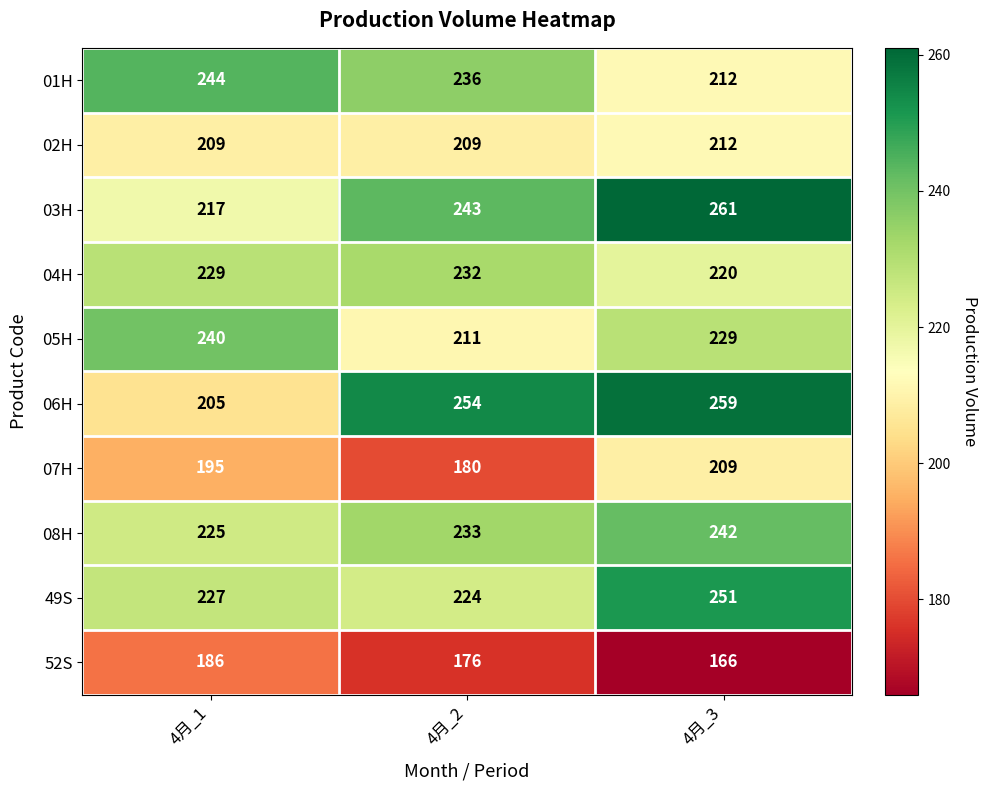

Count the number of data series in this chart.

10